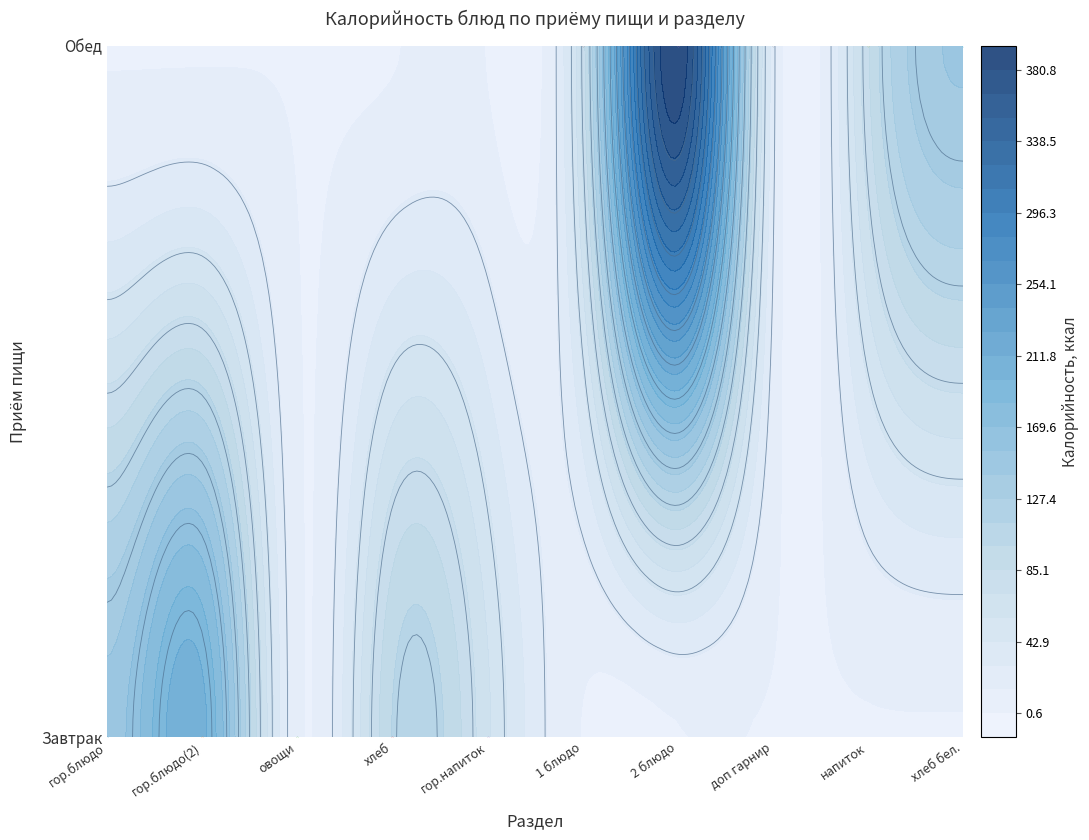

At which category is the sum across all series the highest?

6